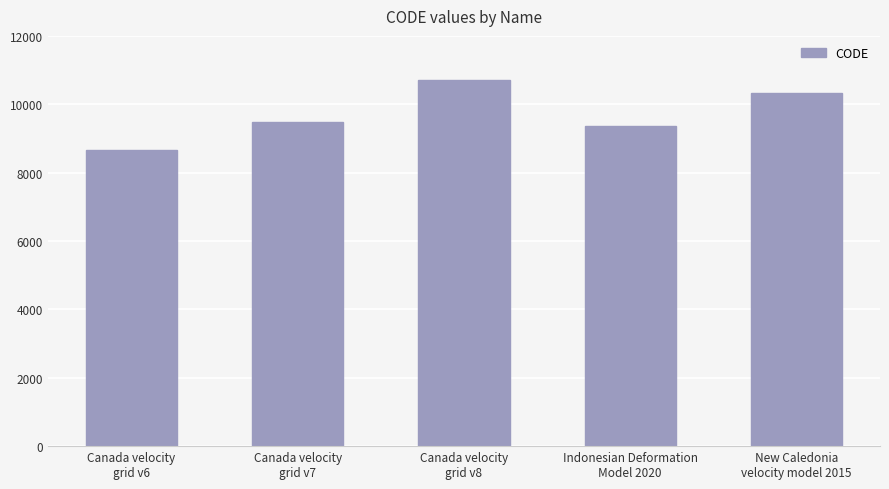

What is the difference between the values at Canada velocity
grid v6 and Indonesian Deformation
Model 2020?

699